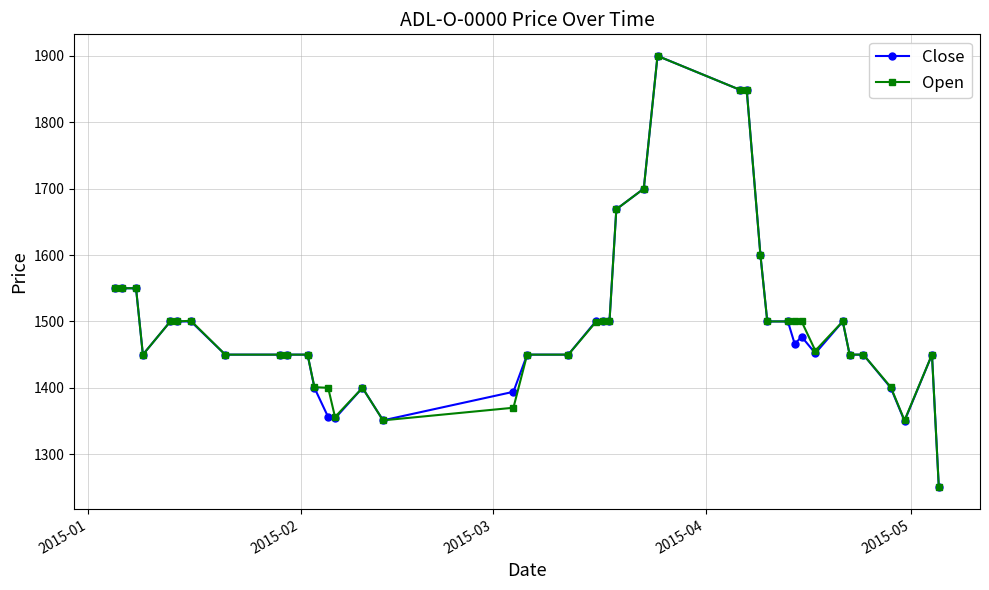

What is the value of the Close point at the 15th from the left?

1400